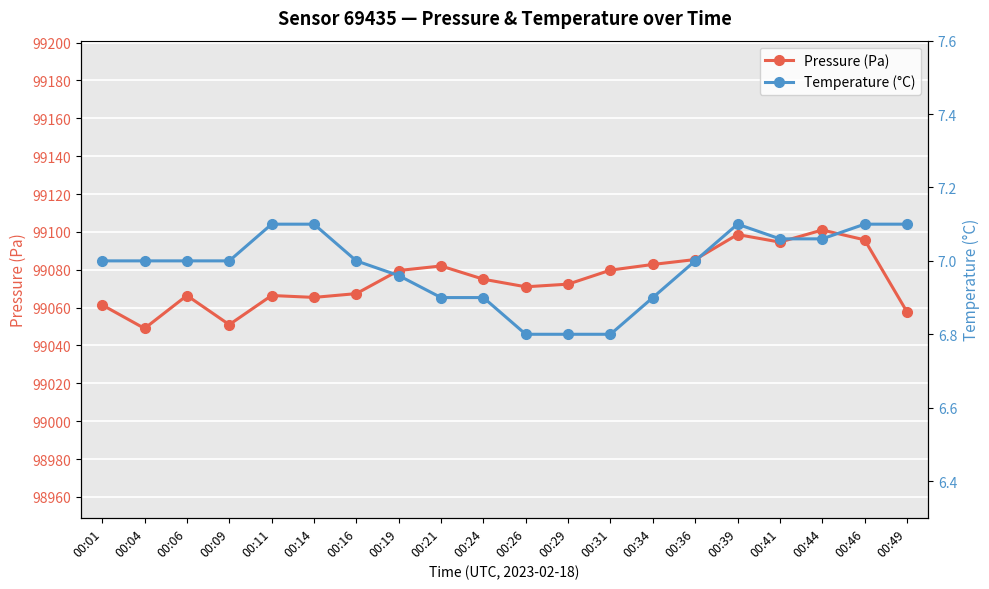

What is the difference between the second highest and minimum values in the Pressure (Pa) series?

49.6